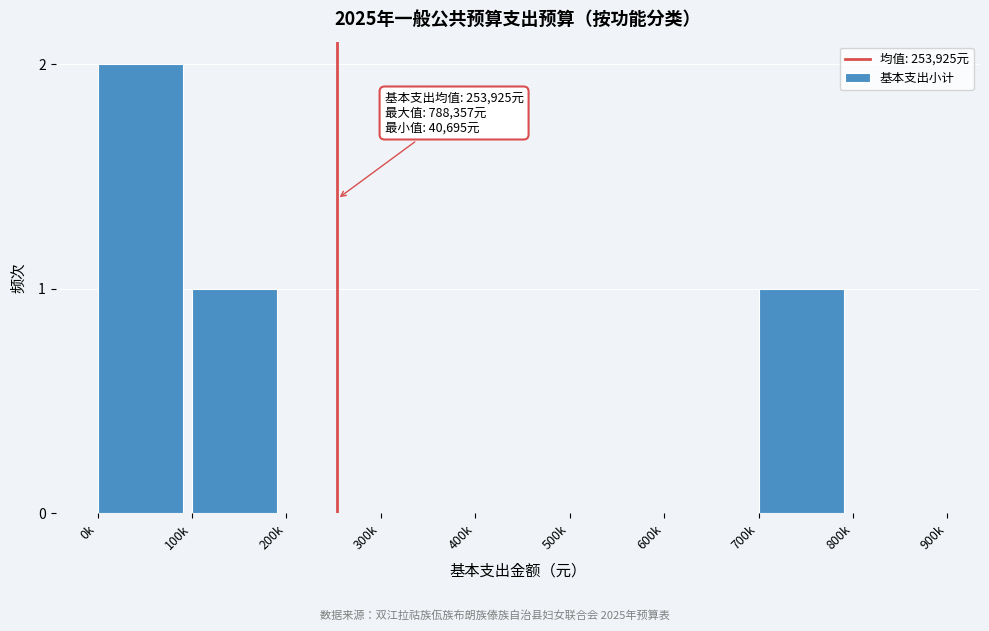

Reading right to left, extract all data points from this chart.

800k=0	700k=1	600k=0	500k=0	400k=0	300k=0	200k=0	100k=1	0k=2